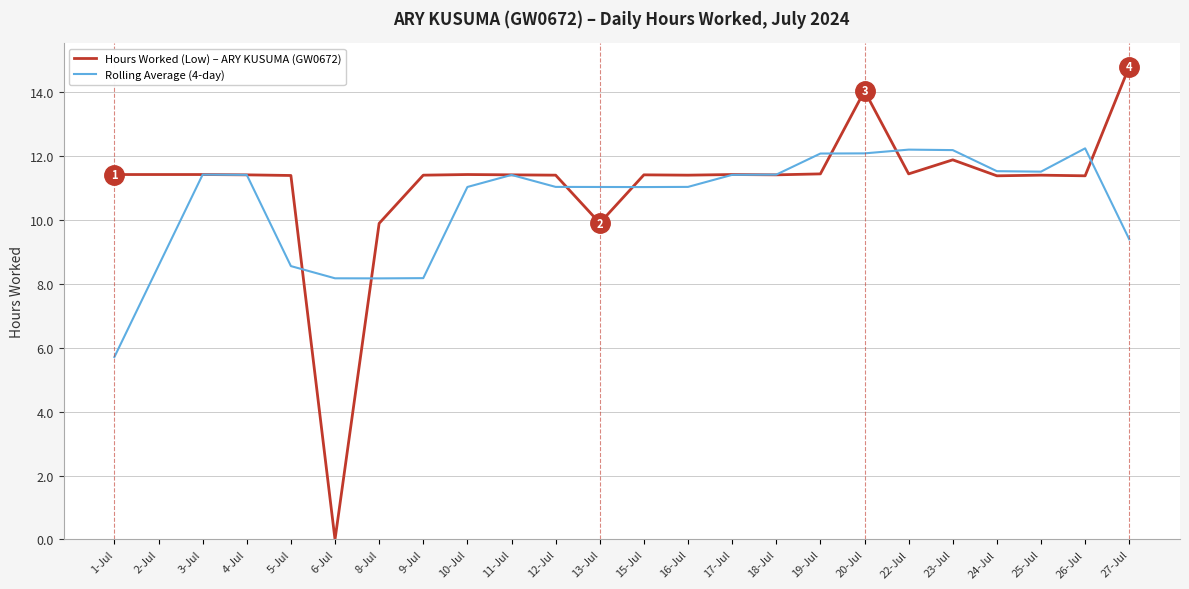

At which label does Rolling Average (4-day) first exceed 11?

3-Jul